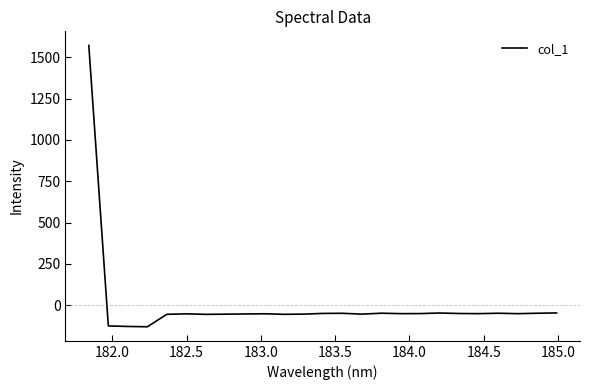

What is the greatest value displayed?

1571.0